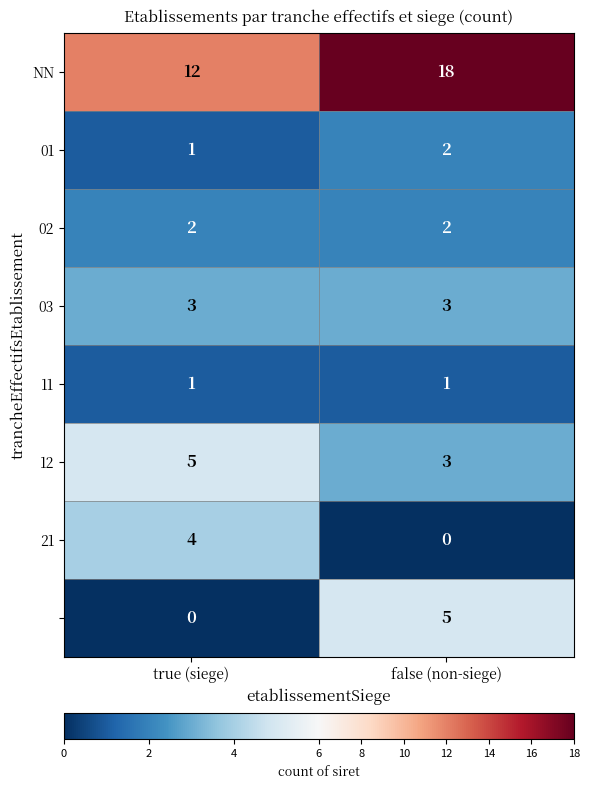

What is the maximum value shown in the chart?

18